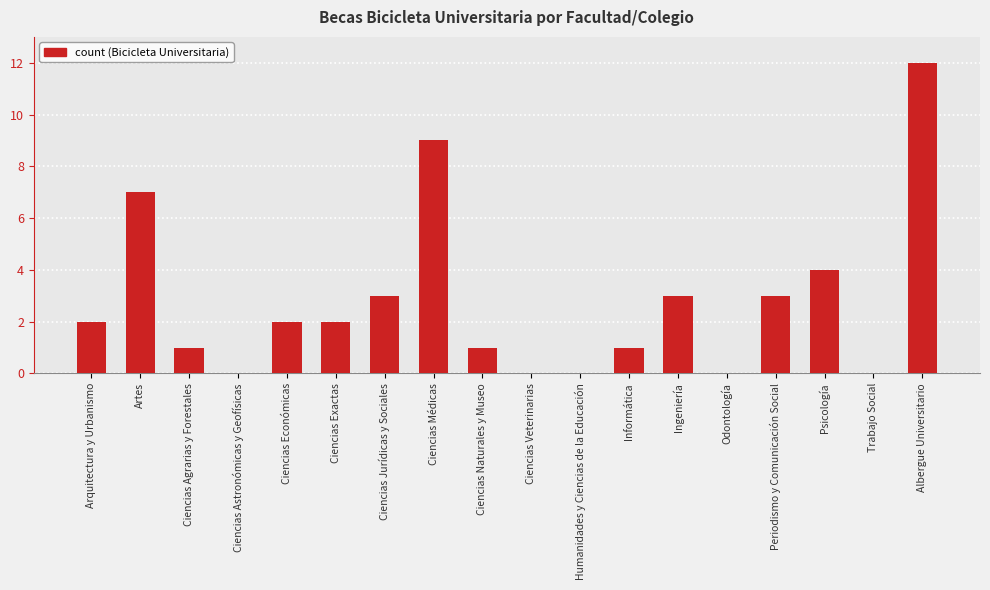

Reading right to left, list all the values displayed in this chart.

Albergue Universitario=12	Trabajo Social=0	Psicología=4	Periodismo y Comunicación Social=3	Odontología=0	Ingeniería=3	Informática=1	Humanidades y Ciencias de la Educación=0	Ciencias Veterinarias=0	Ciencias Naturales y Museo=1	Ciencias Médicas=9	Ciencias Jurídicas y Sociales=3	Ciencias Exactas=2	Ciencias Económicas=2	Ciencias Astronómicas y Geofísicas=0	Ciencias Agrarias y Forestales=1	Artes=7	Arquitectura y Urbanismo=2